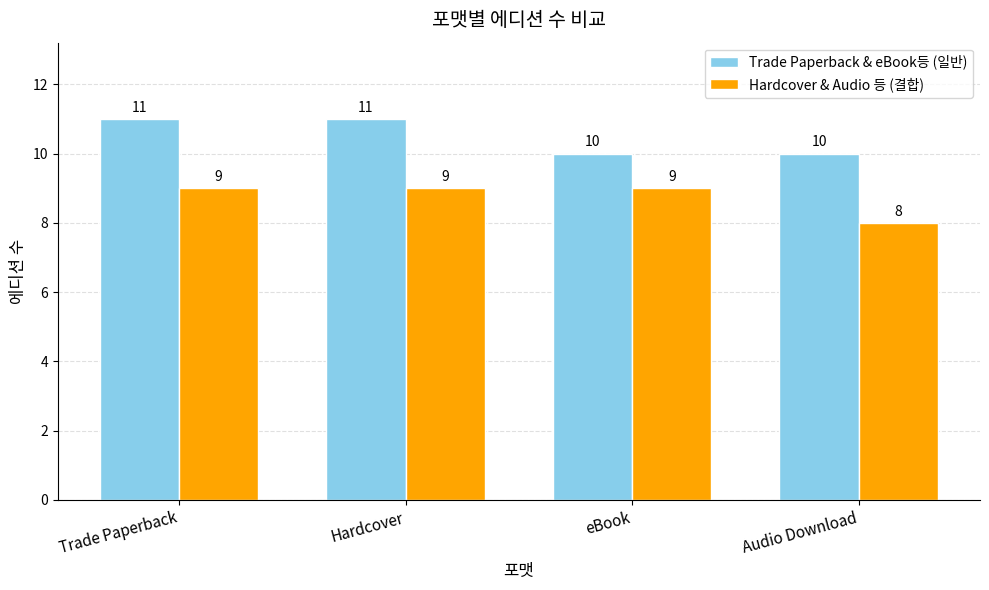

What is the total value across all series at Audio Download?

18